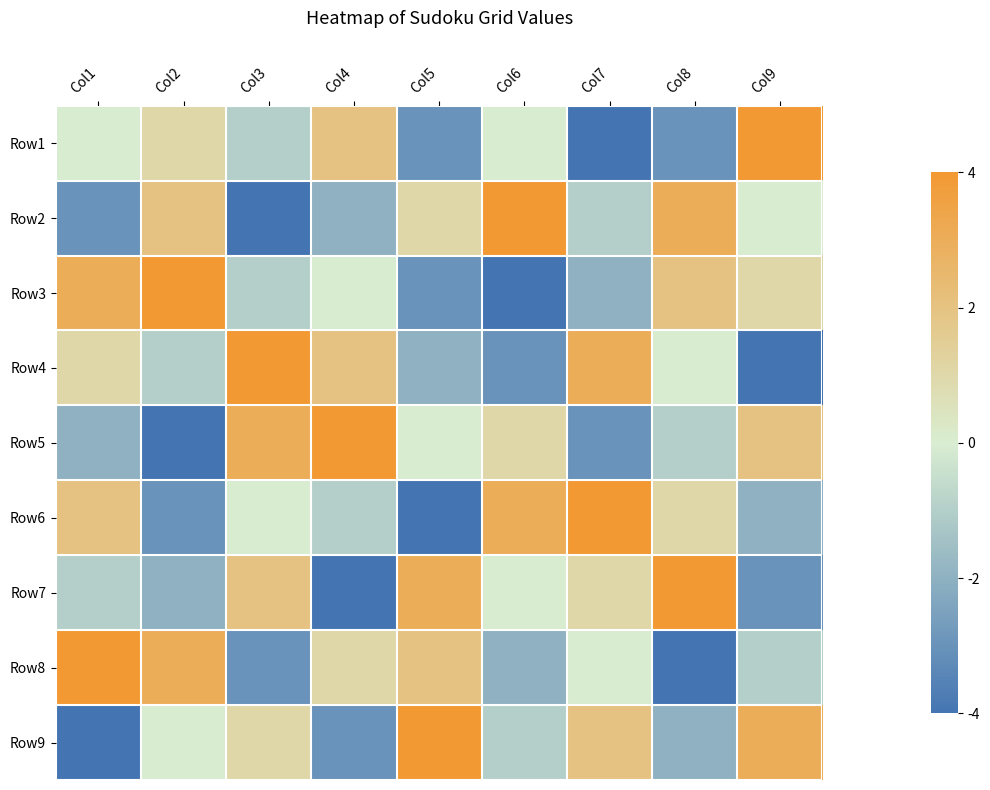

Reading left to right, what are all the values shown in this chart?

Row1: Col1=0	Col2=1	Col3=-1	Col4=2	Col5=-3	Col6=0	Col7=-4	Col8=-3	Col9=4
Row2: Col1=-3	Col2=2	Col3=-4	Col4=-2	Col5=1	Col6=4	Col7=-1	Col8=3	Col9=0
Row3: Col1=3	Col2=4	Col3=-1	Col4=0	Col5=-3	Col6=-4	Col7=-2	Col8=2	Col9=1
Row4: Col1=1	Col2=-1	Col3=4	Col4=2	Col5=-2	Col6=-3	Col7=3	Col8=0	Col9=-4
Row5: Col1=-2	Col2=-4	Col3=3	Col4=4	Col5=0	Col6=1	Col7=-3	Col8=-1	Col9=2
Row6: Col1=2	Col2=-3	Col3=0	Col4=-1	Col5=-4	Col6=3	Col7=4	Col8=1	Col9=-2
Row7: Col1=-1	Col2=-2	Col3=2	Col4=-4	Col5=3	Col6=0	Col7=1	Col8=4	Col9=-3
Row8: Col1=4	Col2=3	Col3=-3	Col4=1	Col5=2	Col6=-2	Col7=0	Col8=-4	Col9=-1
Row9: Col1=-4	Col2=0	Col3=1	Col4=-3	Col5=4	Col6=-1	Col7=2	Col8=-2	Col9=3